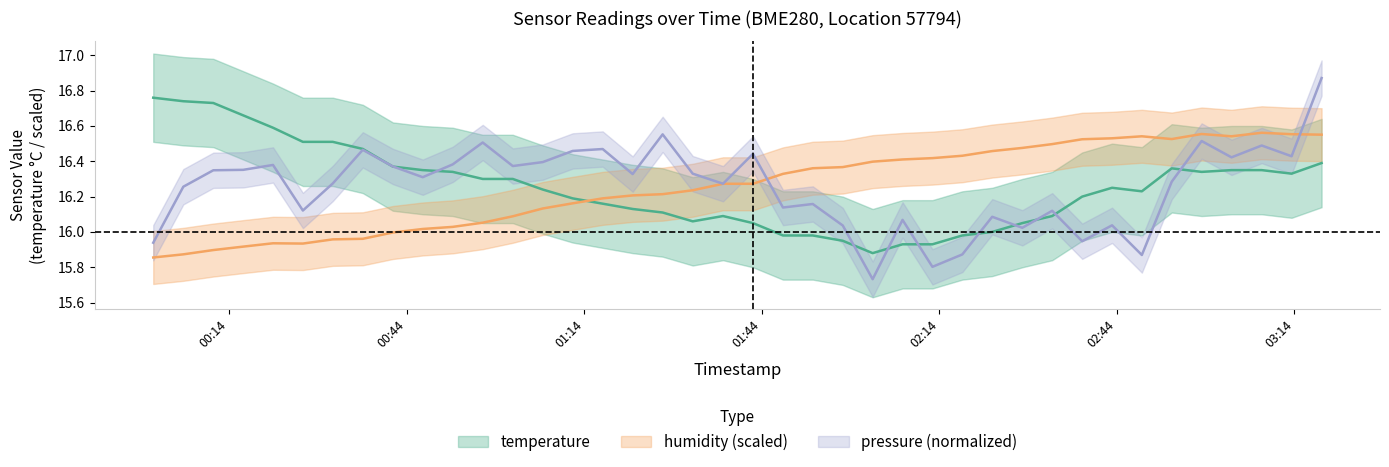

Which has a higher value, 2023-09-30T02:17:53 or 2023-09-30T02:48:13?

2023-09-30T02:48:13